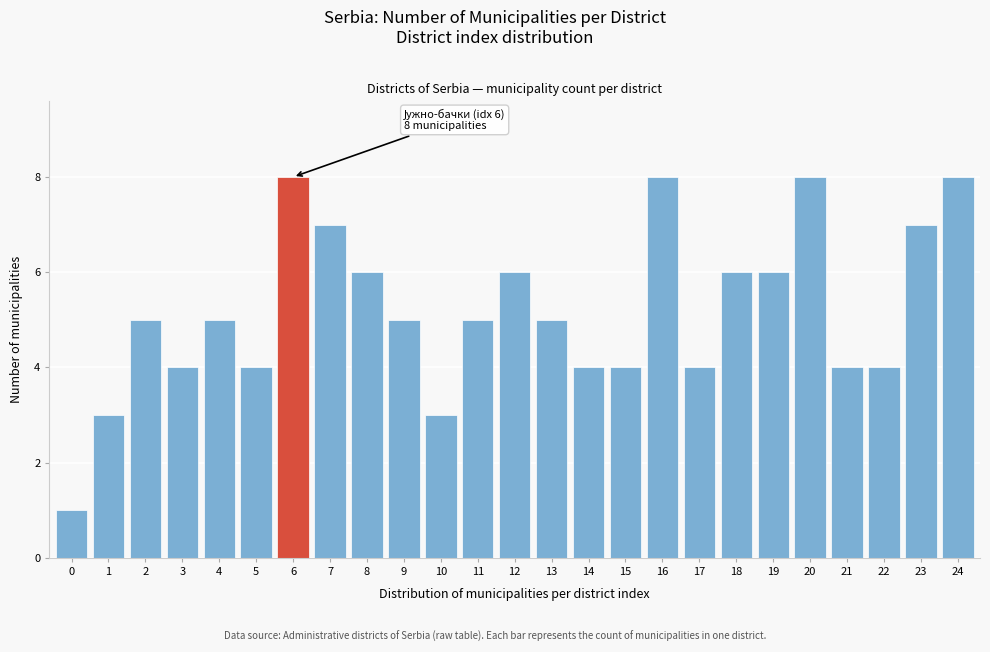

Reading left to right, list all the values displayed in this chart.

0=1	1=3	2=5	3=4	4=5	5=4	6=8	7=7	8=6	9=5	10=3	11=5	12=6	13=5	14=4	15=4	16=8	17=4	18=6	19=6	20=8	21=4	22=4	23=7	24=8